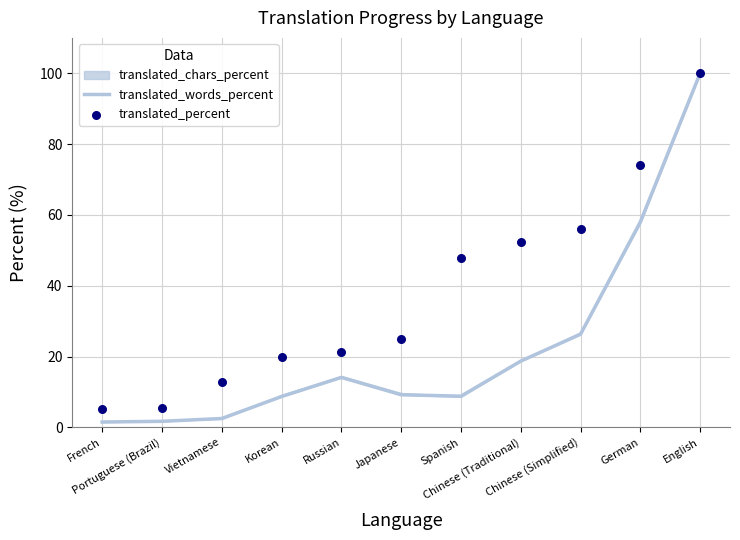

What is the total value across all series at German?

132.2